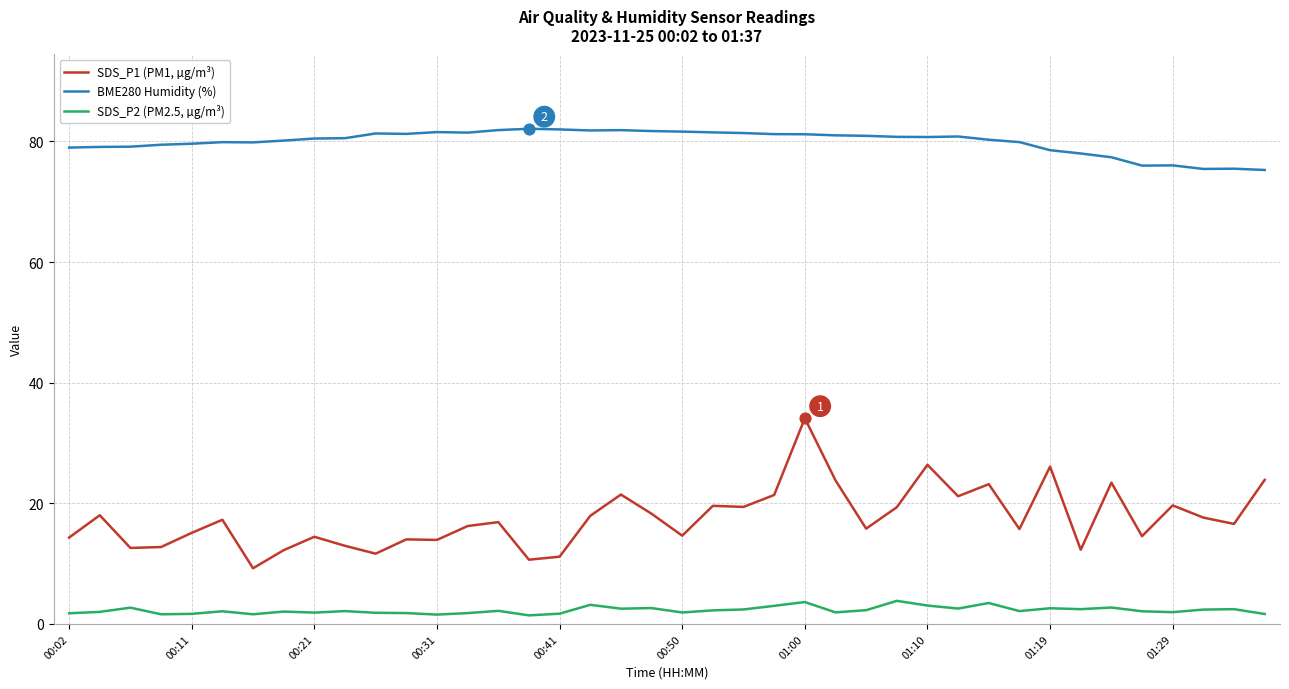

Which series has the widest spread of values?

SDS_P1 (PM1, µg/m³)